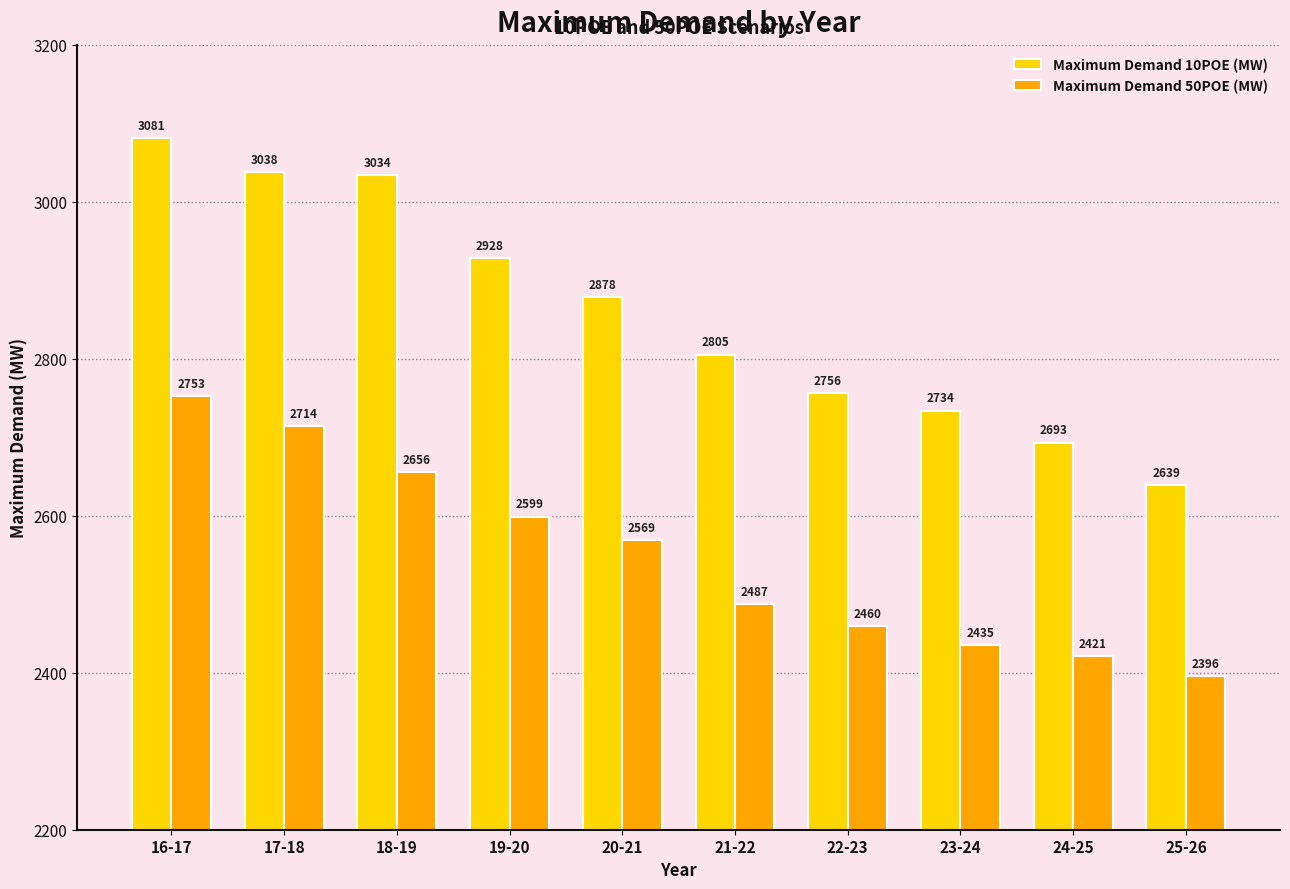

The Maximum Demand 10POE (MW) series shows 3038.1 at 17-18. True or false?

True